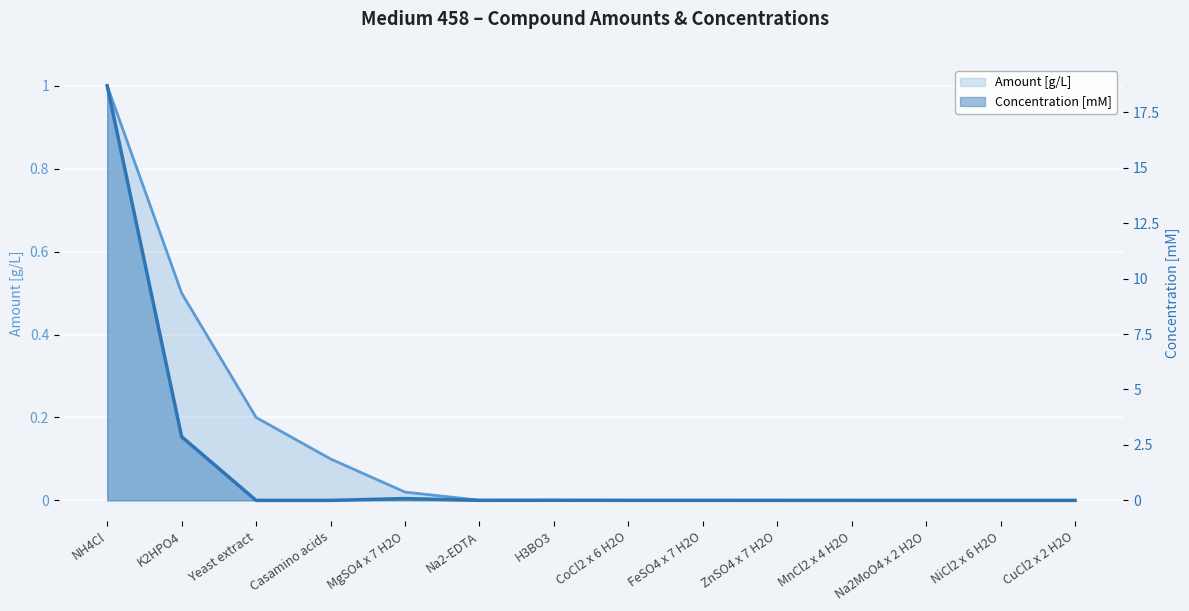

Where is Amount [g/L] nearest to the value 0?

CuCl2 x 2 H2O